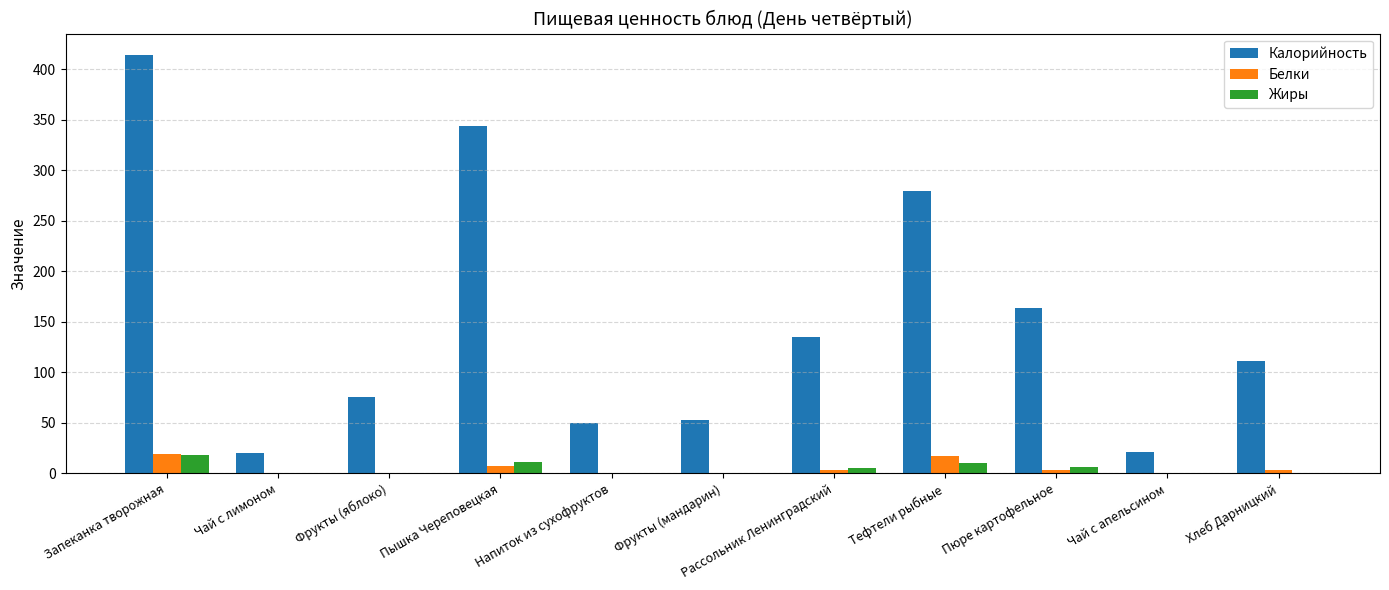

How many groups of bars are there?

11